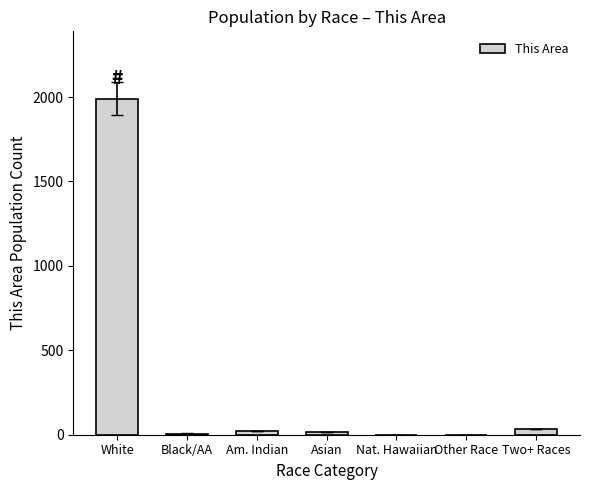

At which category does the chart reach its peak across all series?

White